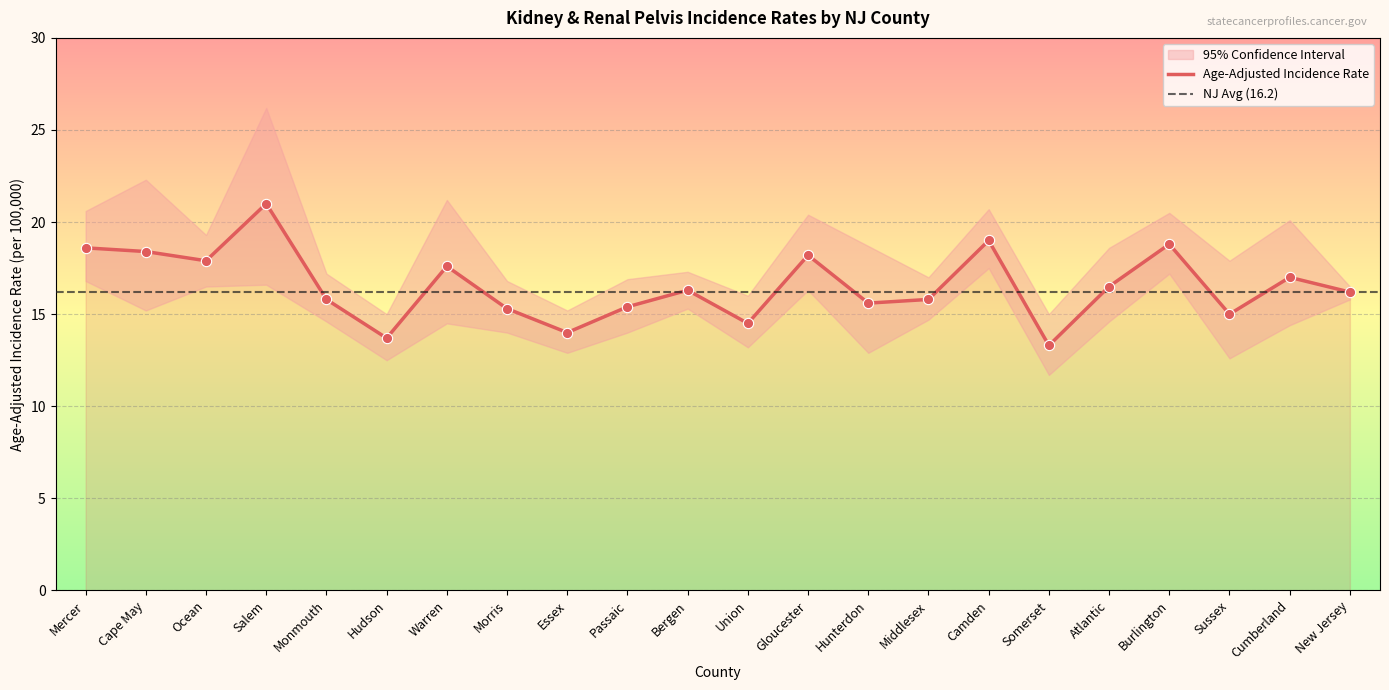

What is the total value across all series at Burlington?

56.5